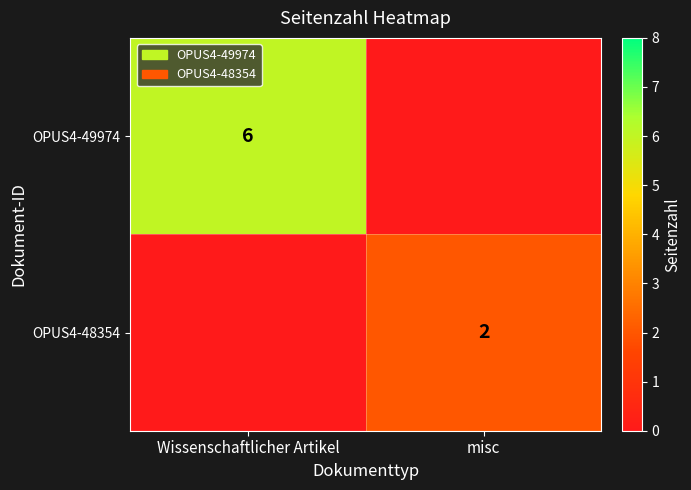

How many categories are shown in the chart?

2